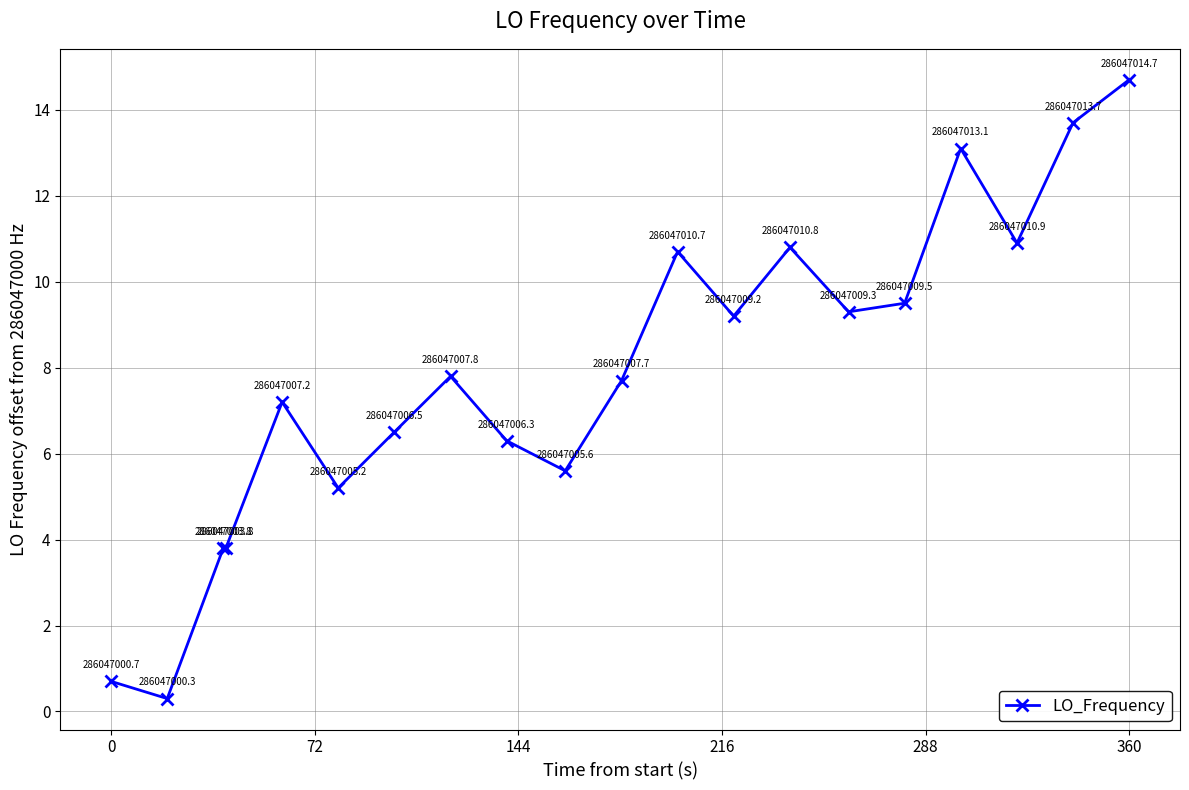

What is the smallest value displayed?

0.3